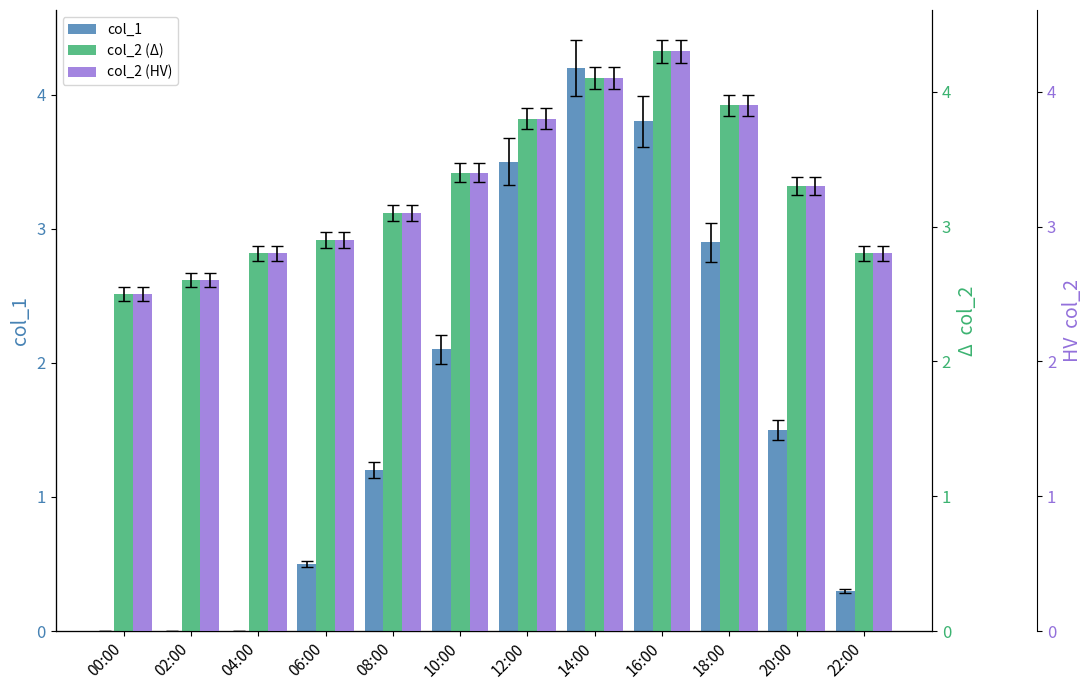

What is the label of the 1st bar from the right?

22:00